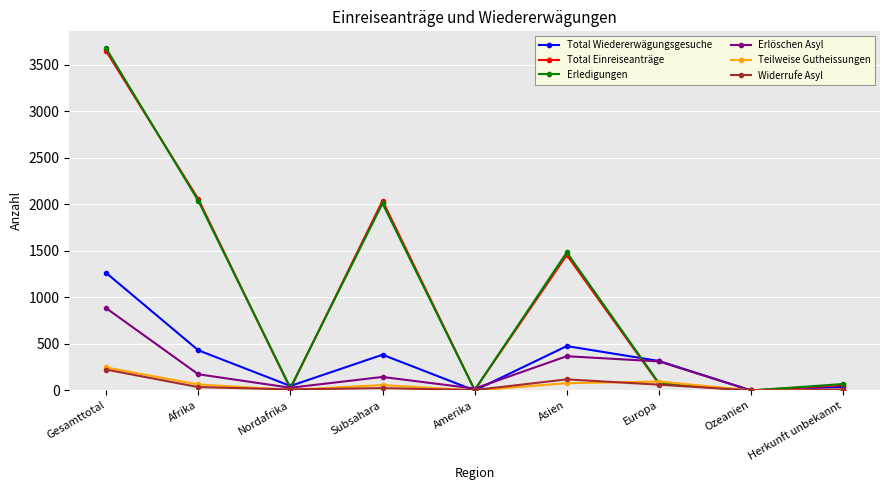

What are all the series names shown in the legend?

Total Wiedererwägungsgesuche, Total Einreiseanträge, Erledigungen, Erlöschen Asyl, Teilweise Gutheissungen, Widerrufe Asyl